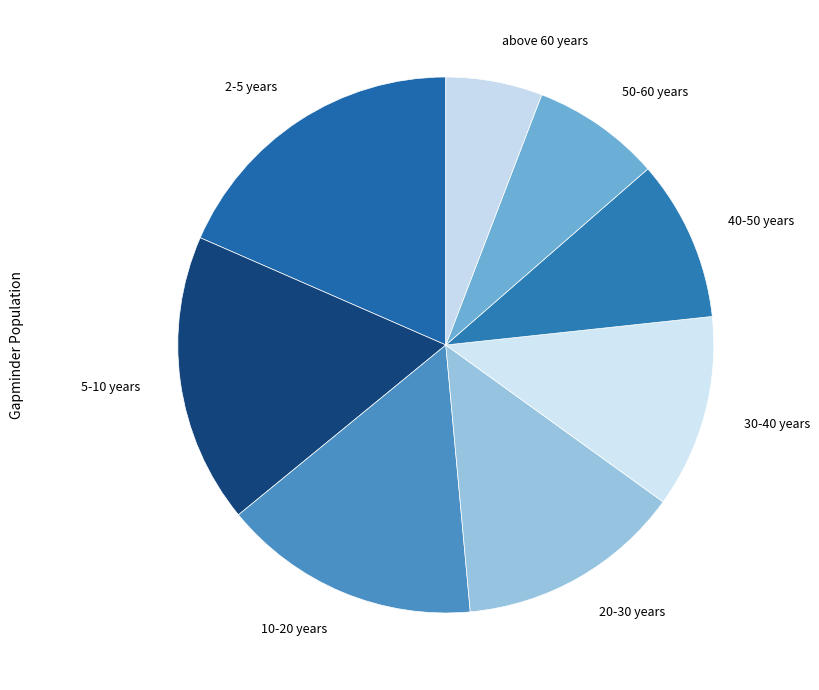

Rank the categories by value from highest to lowest.

2-5 years, 5-10 years, 10-20 years, 20-30 years, 30-40 years, 40-50 years, 50-60 years, above 60 years